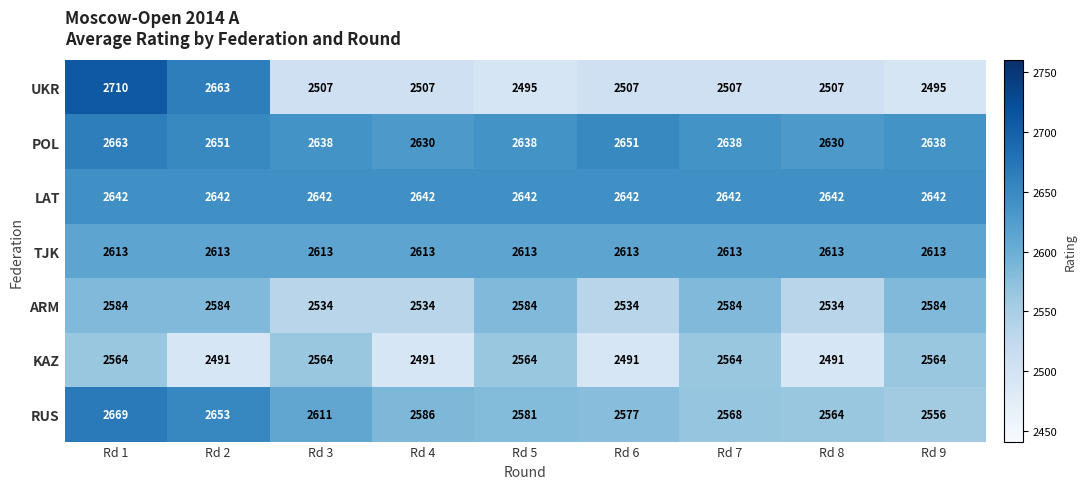

What is the difference between the maximum and minimum values in the UKR series?

215